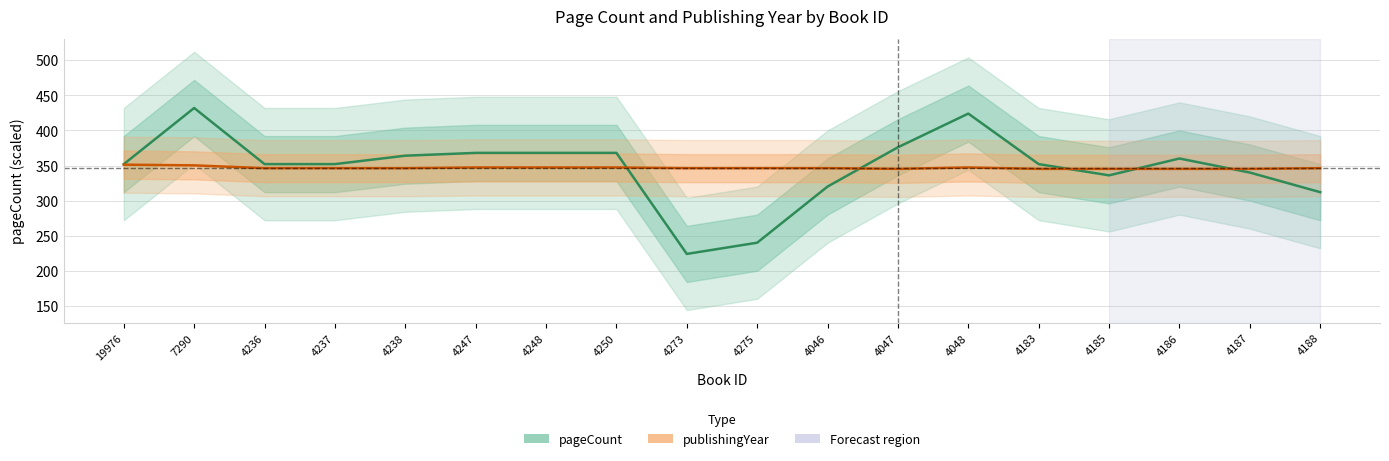

What are all the series names shown in the legend?

pageCount, publishingYear